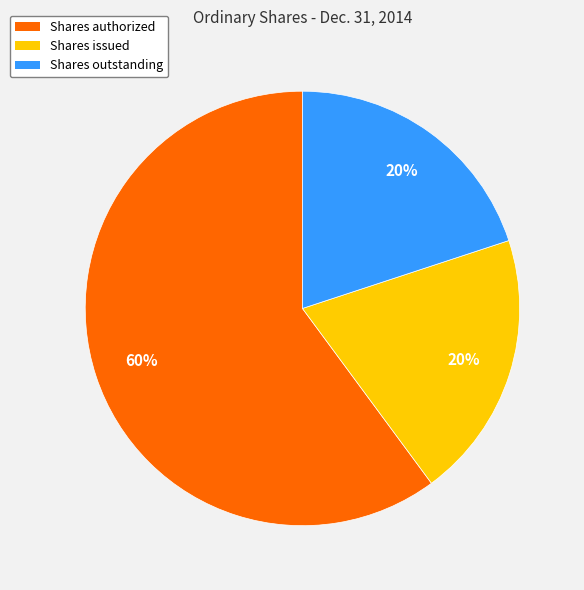

Is it true that Shares authorized is 60% of the pie?

True